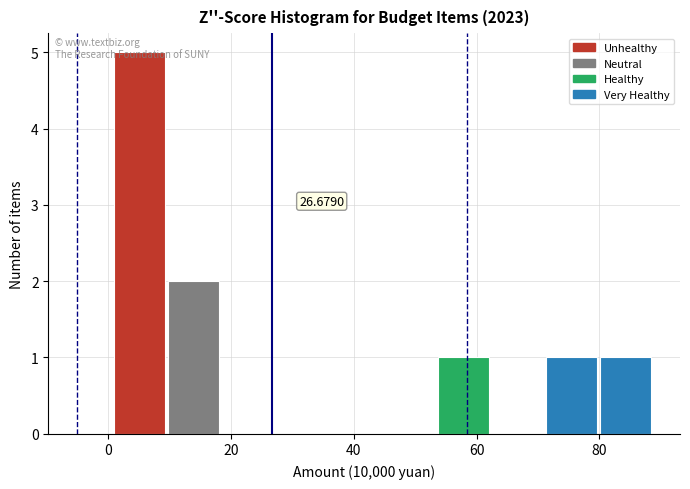

Over which range of the x-axis is the bar tallest?

0 to 10